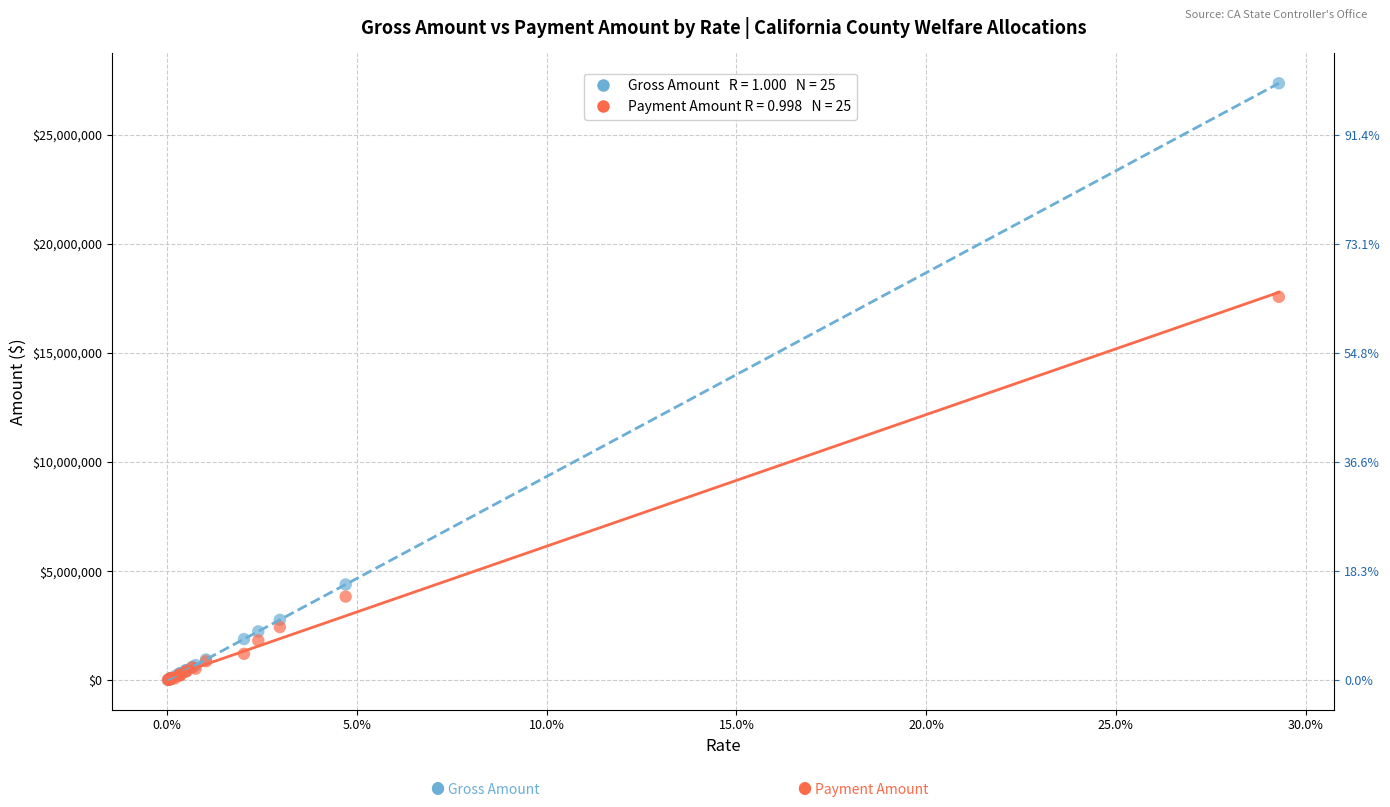

Across all series, what Y value is closest to 13687346?

17570114.5